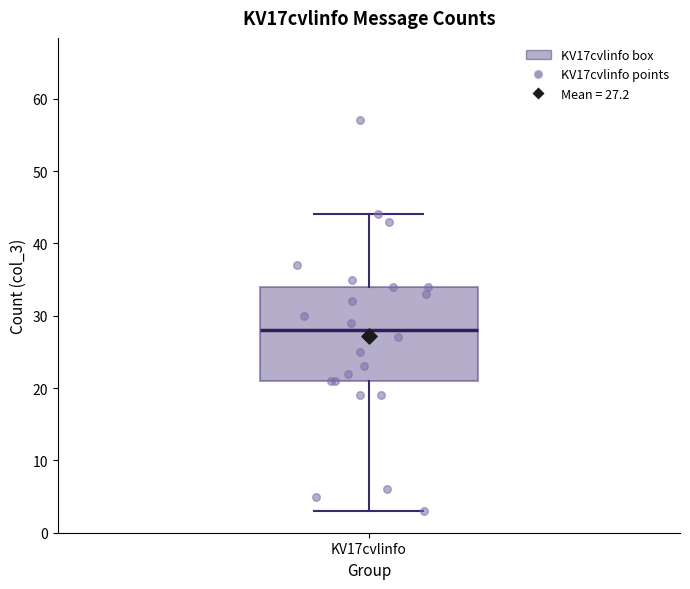

Where does the median line of the box for KV17cvlinfo sit on the y-axis? The values are not printed on the chart, so give them approximately, as read against the axis.

28